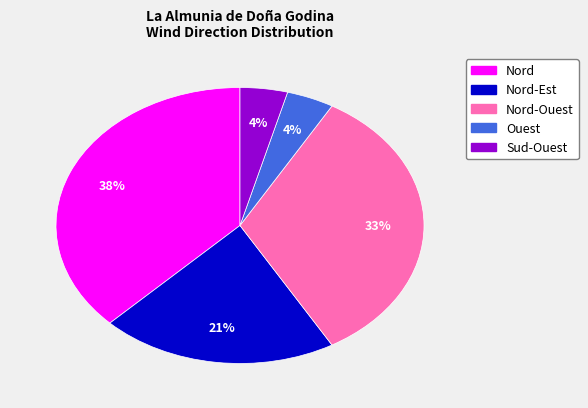

Is there a majority slice in this chart?

No